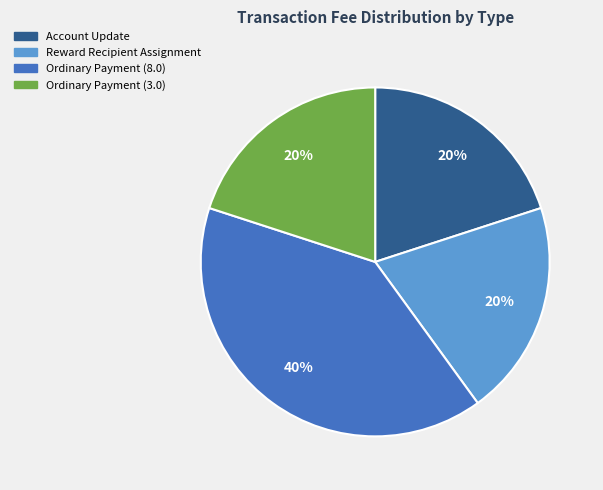

Which slice is the largest?

Ordinary Payment (8.0)